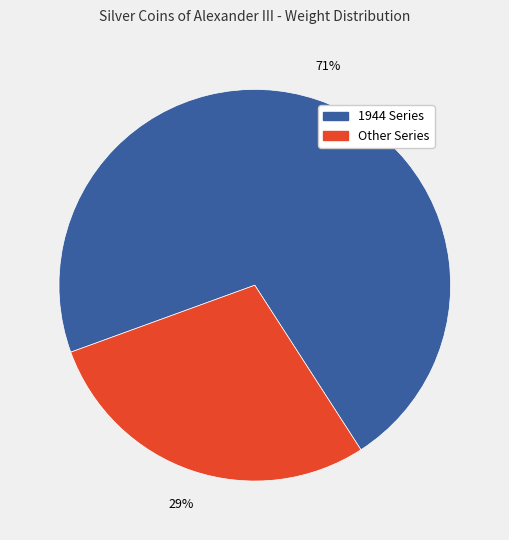

Does any single category account for the majority?

Yes